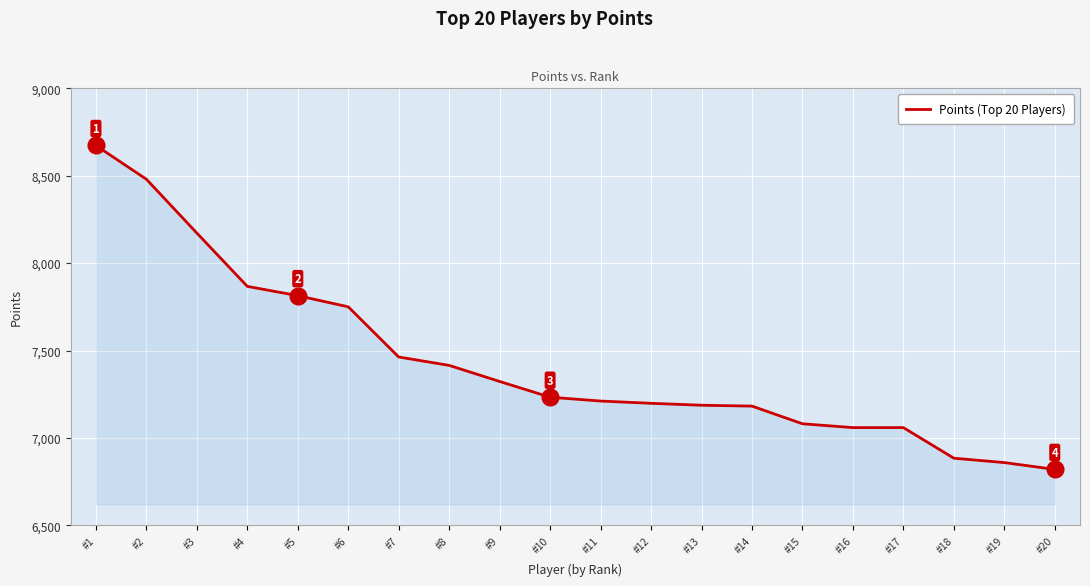

Where does the data first go above 7233?

#1